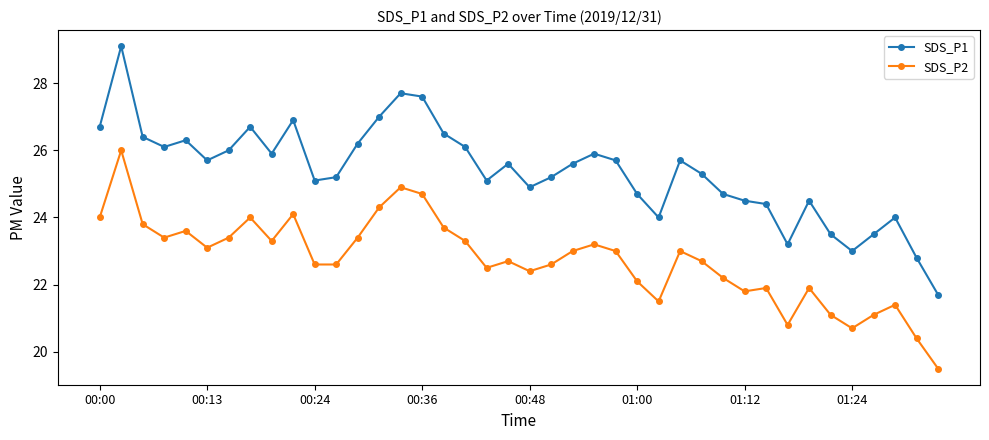

List the series in order of their overall mean, highest first.

SDS_P1, SDS_P2